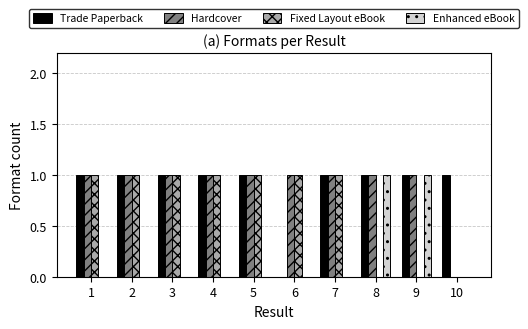

What are all the series names shown in the legend?

Trade Paperback, Hardcover, Fixed Layout eBook, Enhanced eBook